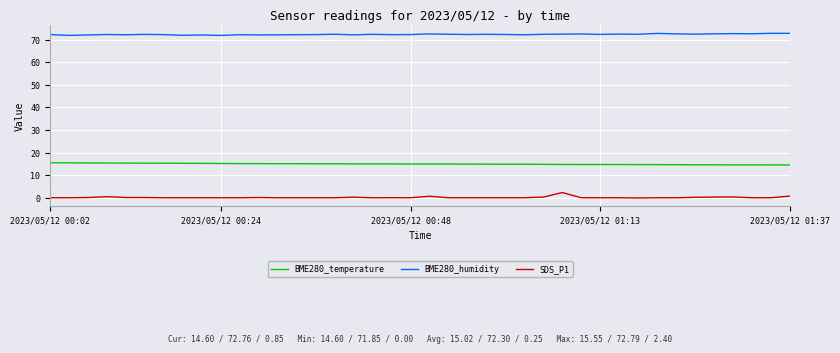

True or false: SDS_P1 and BME280_temperature cross at least once.

False